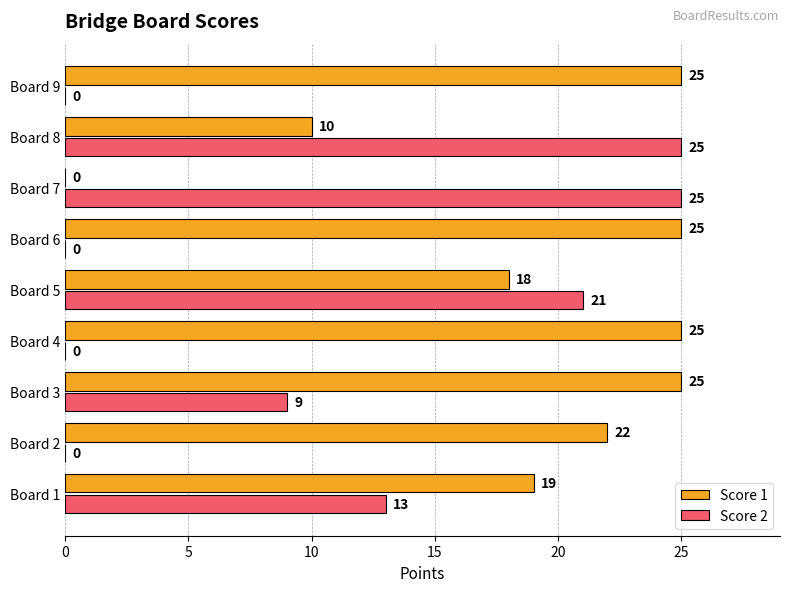

What is the sum of all Score 1 values?

169